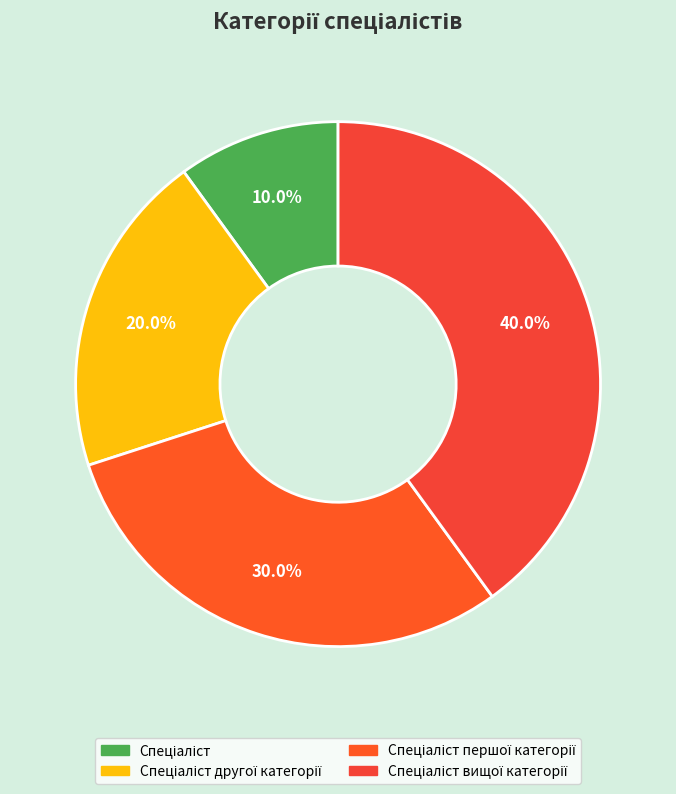

Does any single category account for the majority?

No